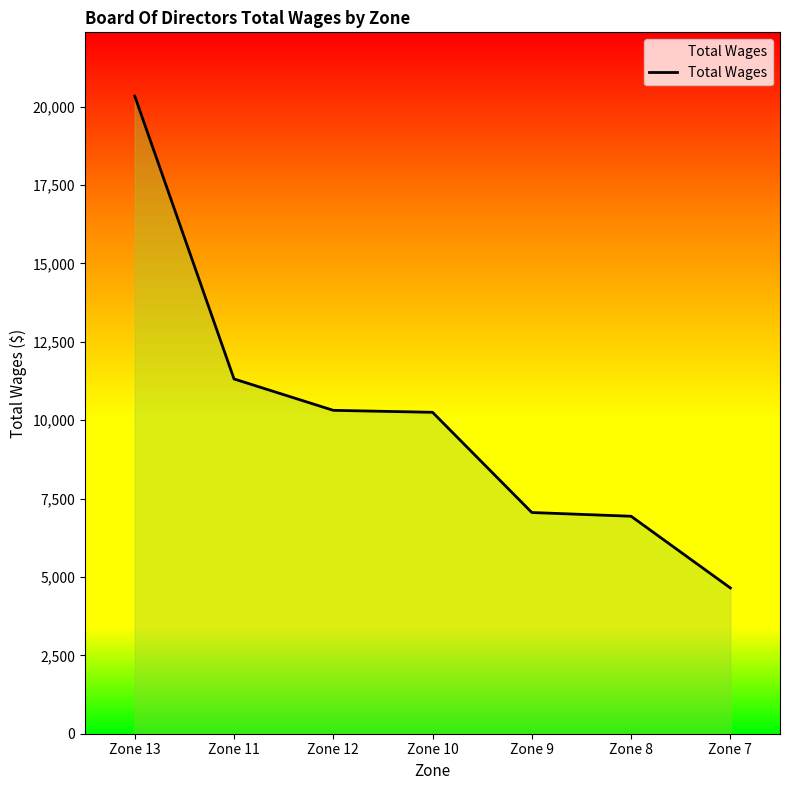

True or false: the data shows 27014 at Zone 13.

False